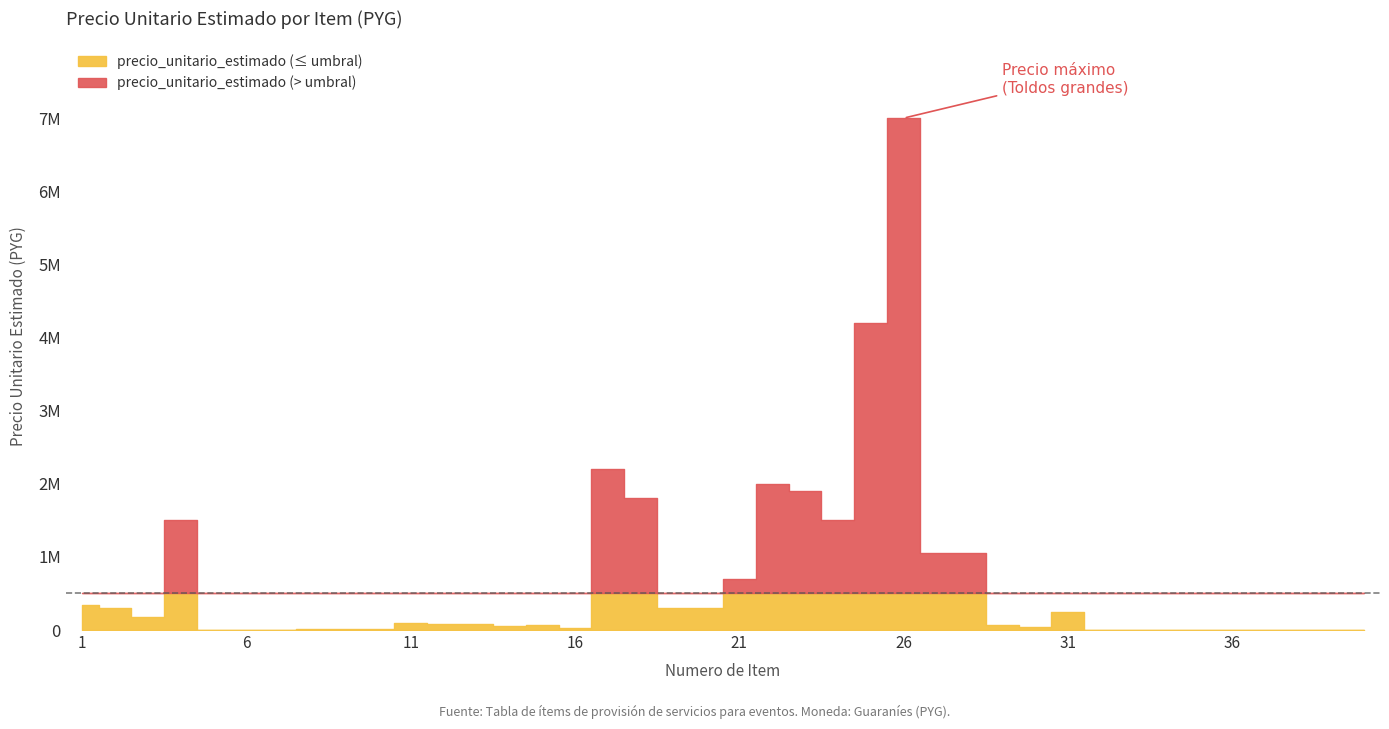

What is the value of the 7th point from the left?

5000